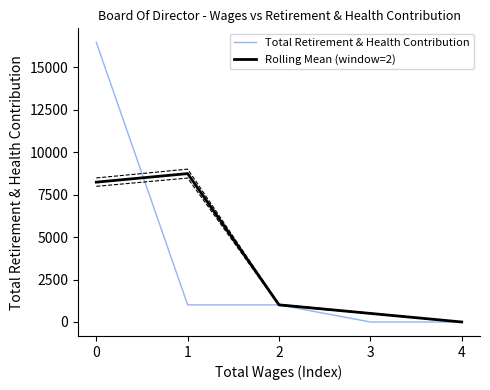

The value of Total Retirement & Health Contribution at 1 is 1008. True or false?

True